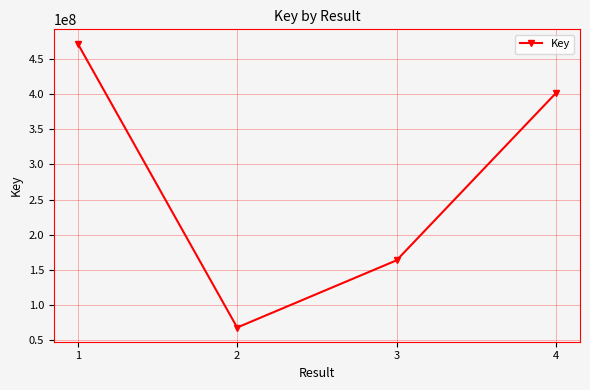

Is this an area chart (filled region under the line)?

No